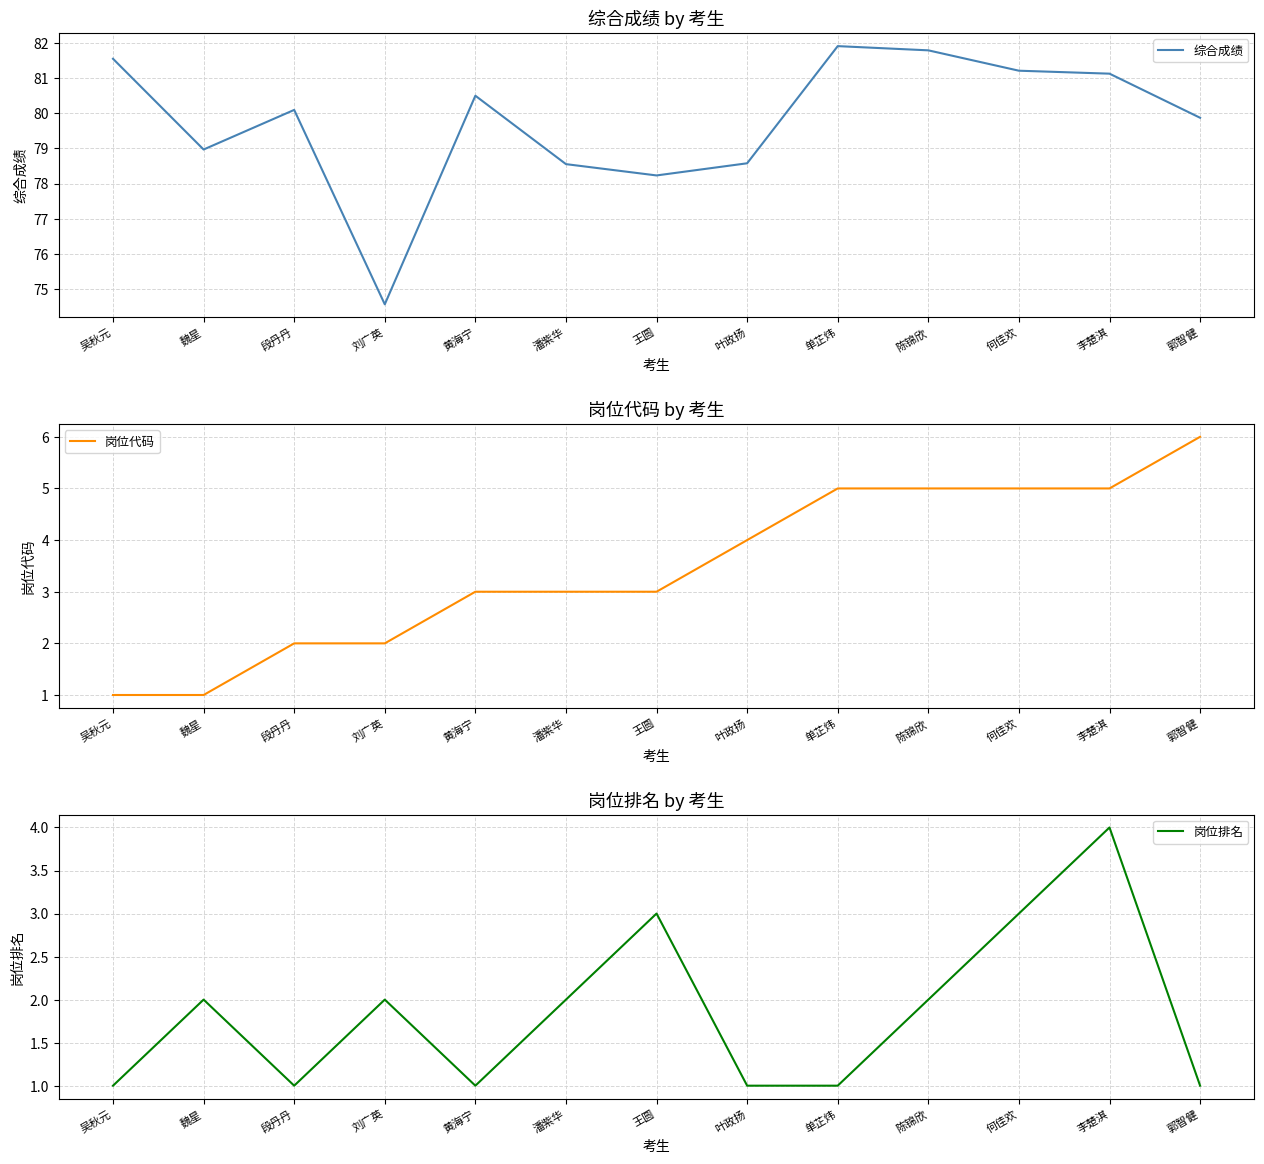

What is the spread (max minus min) of values at 郭智健?

78.9